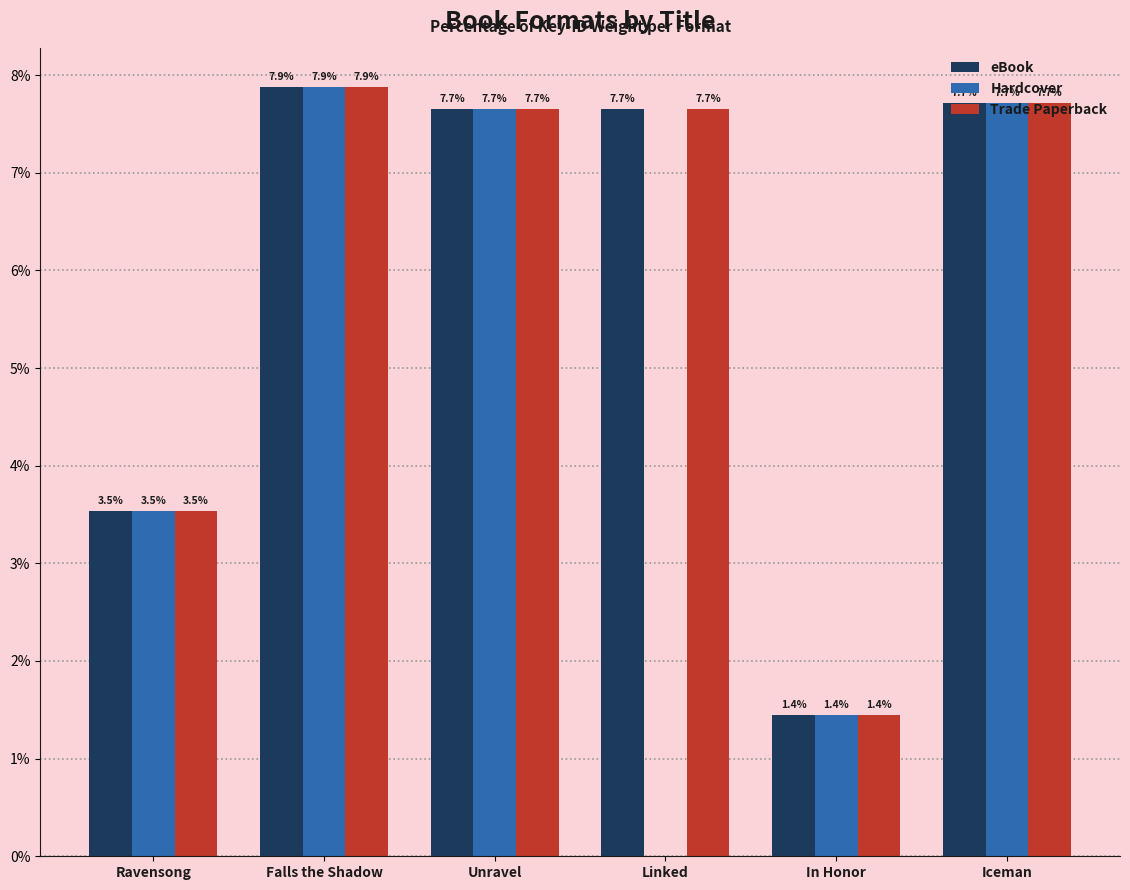

At which category is the sum across all series the highest?

Falls the Shadow